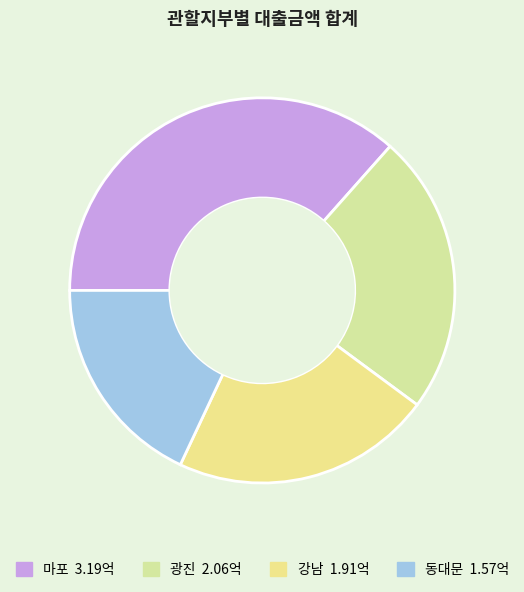

Does any single category account for the majority?

No